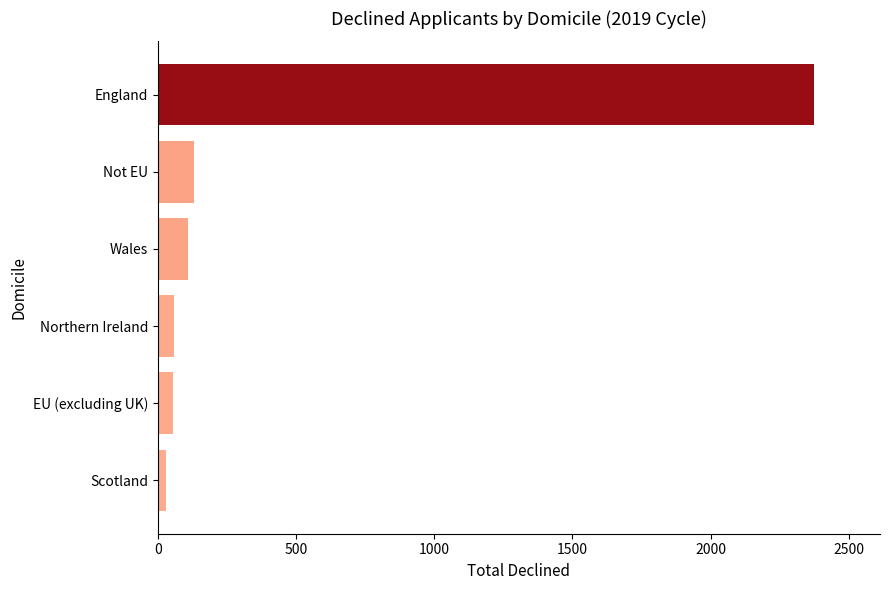

How many values are below 110?

3